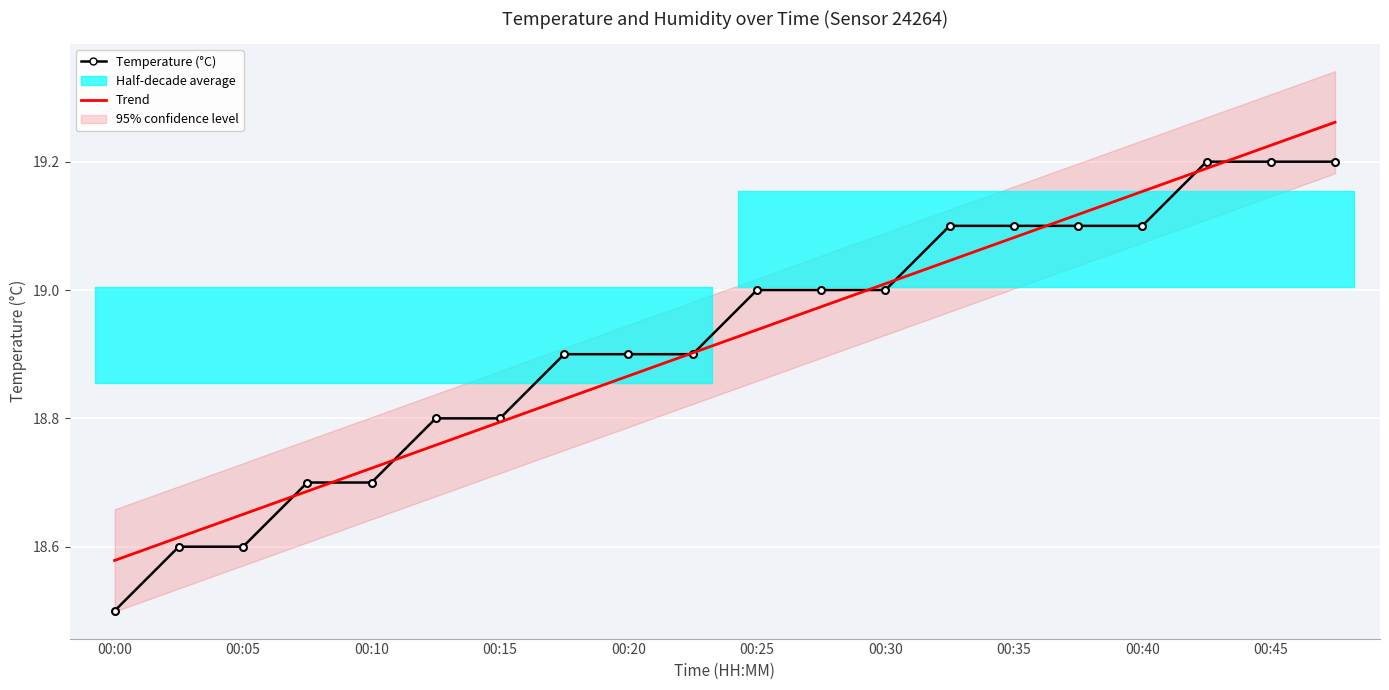

What is the difference between the maximum and minimum values in the Trend series?

0.7